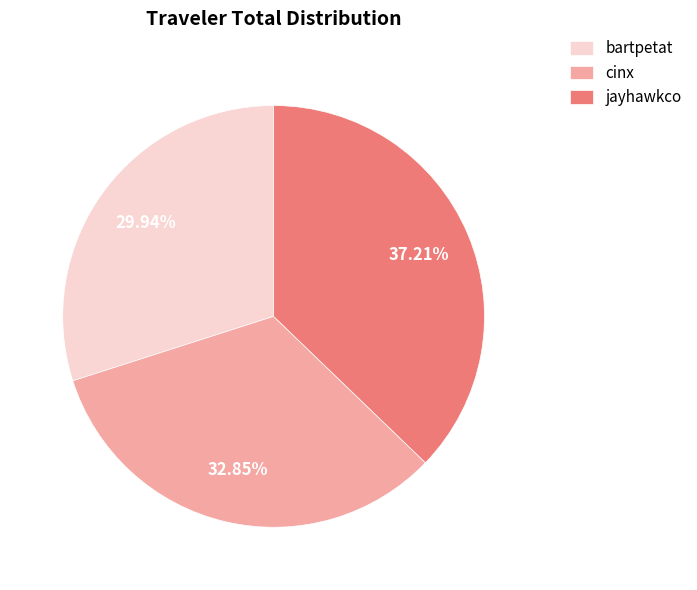

To the nearest percent, what percentage of the pie is cinx?

33%